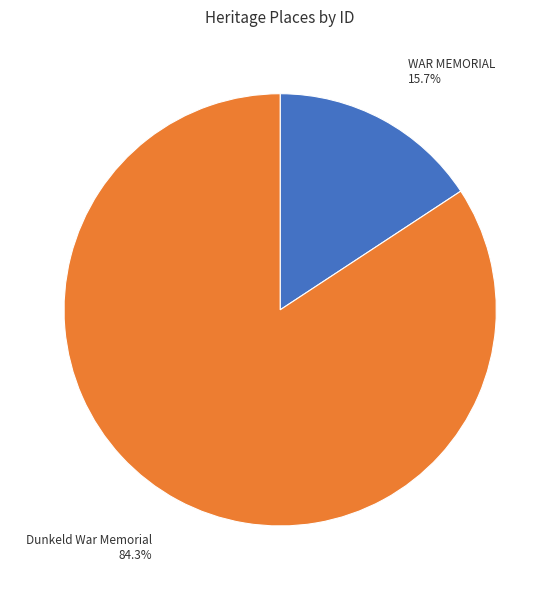

Do WAR MEMORIAL and Dunkeld War Memorial together represent more than half of the pie?

Yes